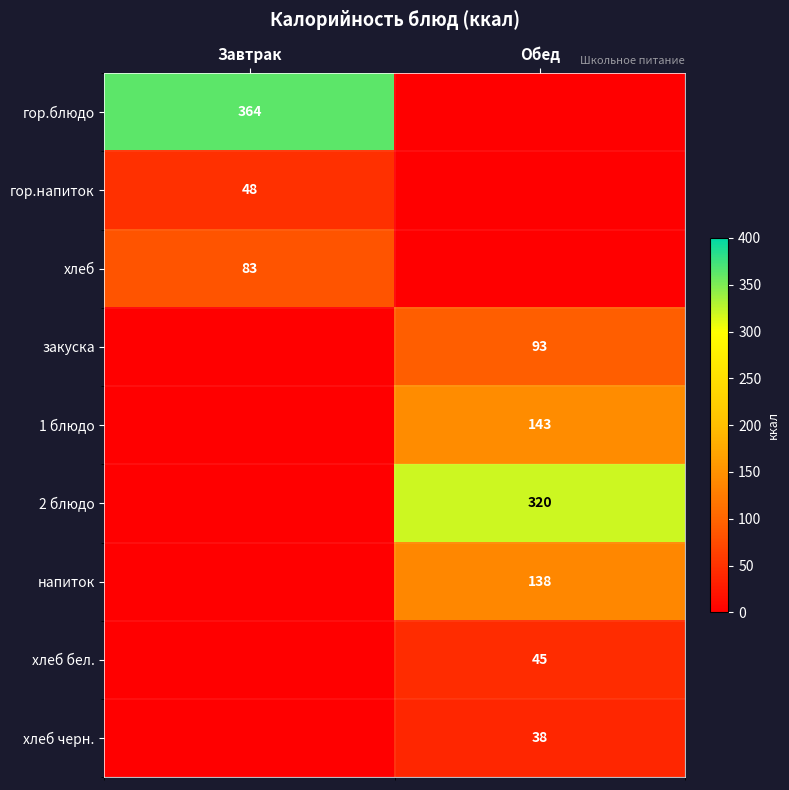

The хлеб series shows 24 at Завтрак. True or false?

False